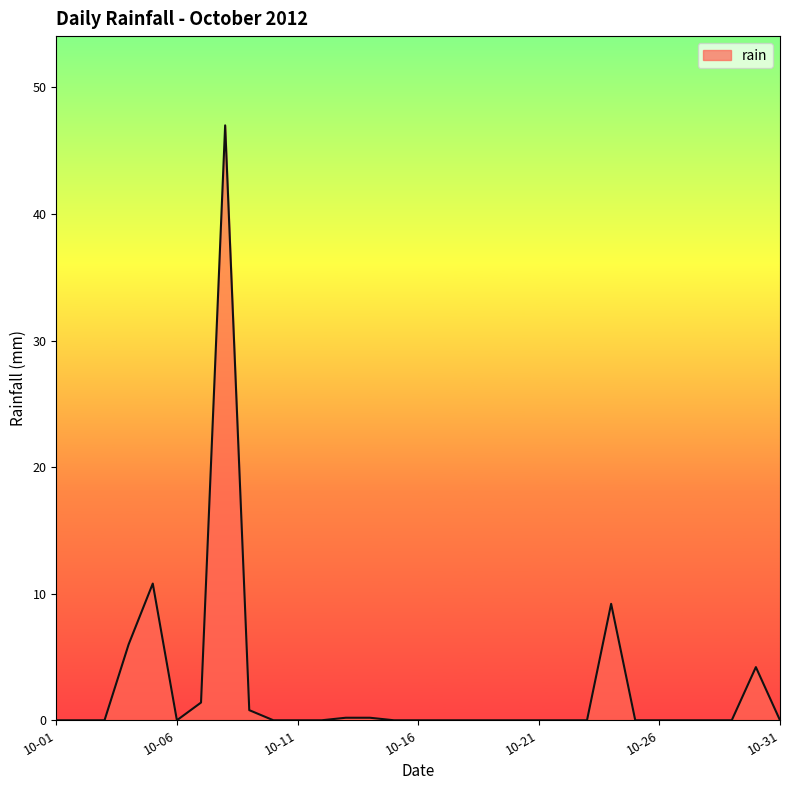

What is the maximum value shown in the chart?

47.0